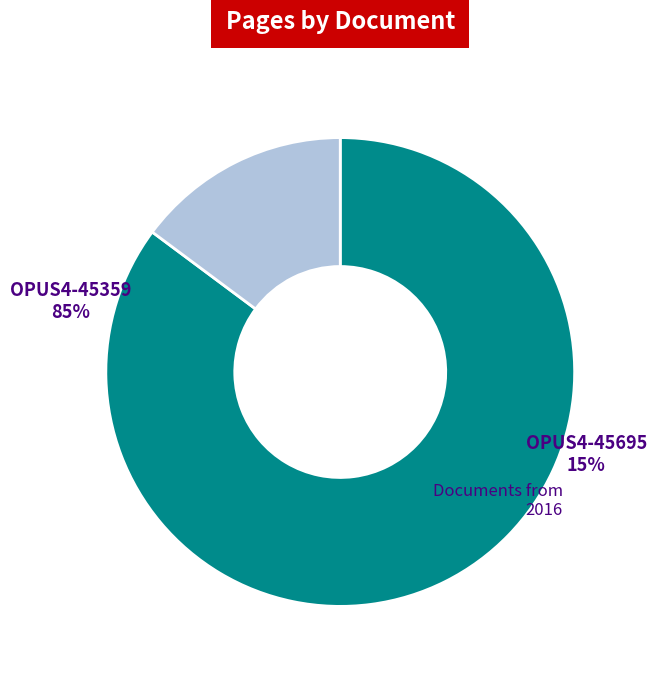

The OPUS4-45359 slice represents 85% of the pie. True or false?

True